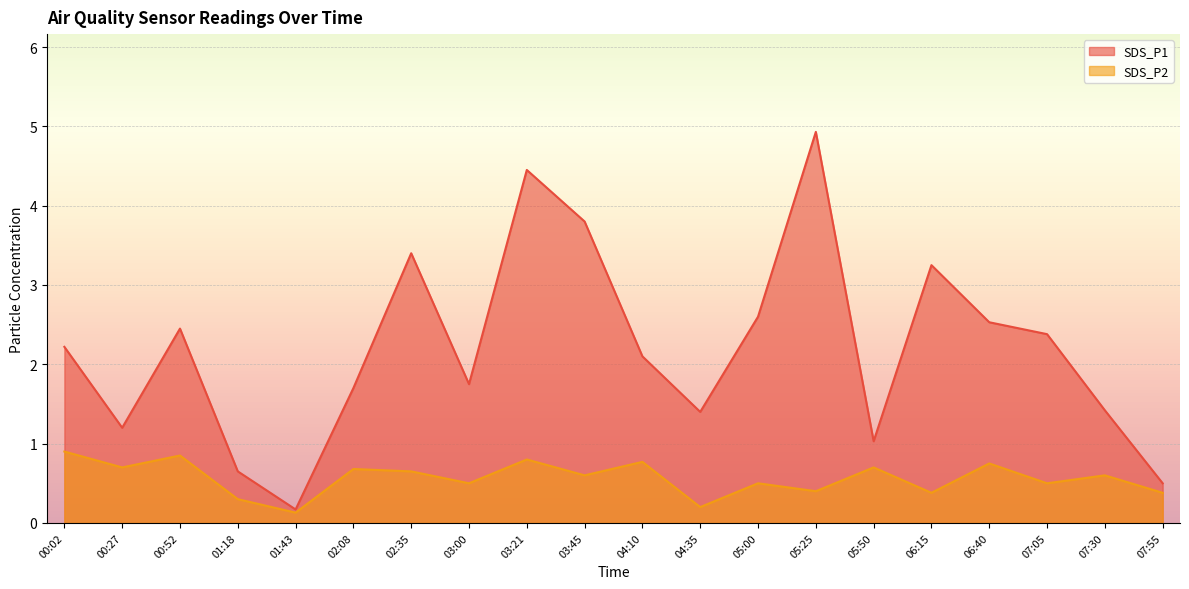

What is the difference between the SDS_P1 values at 06:15 and 05:25?

1.7